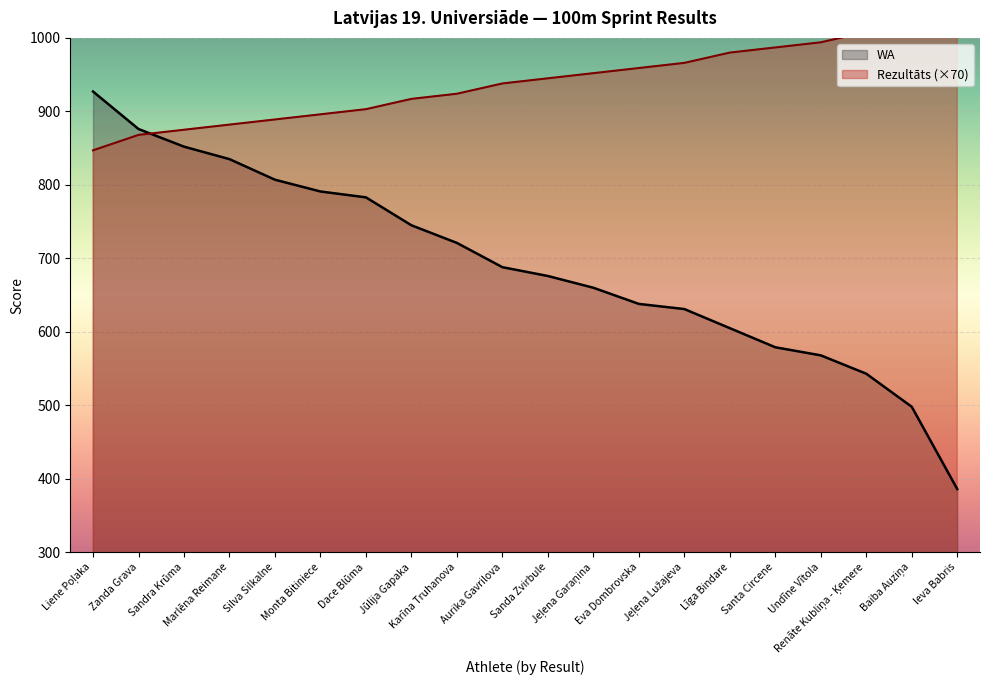

How many data points in WA are above 688?

9